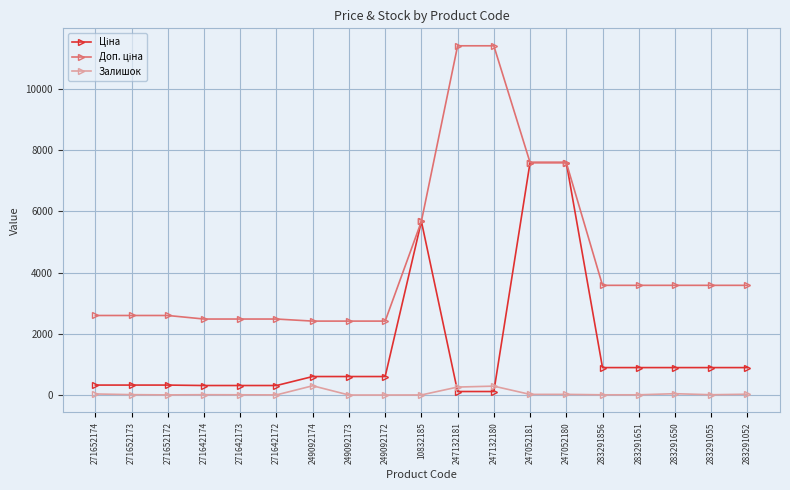

The value of Залишок at 247132180 is 290.0. True or false?

True